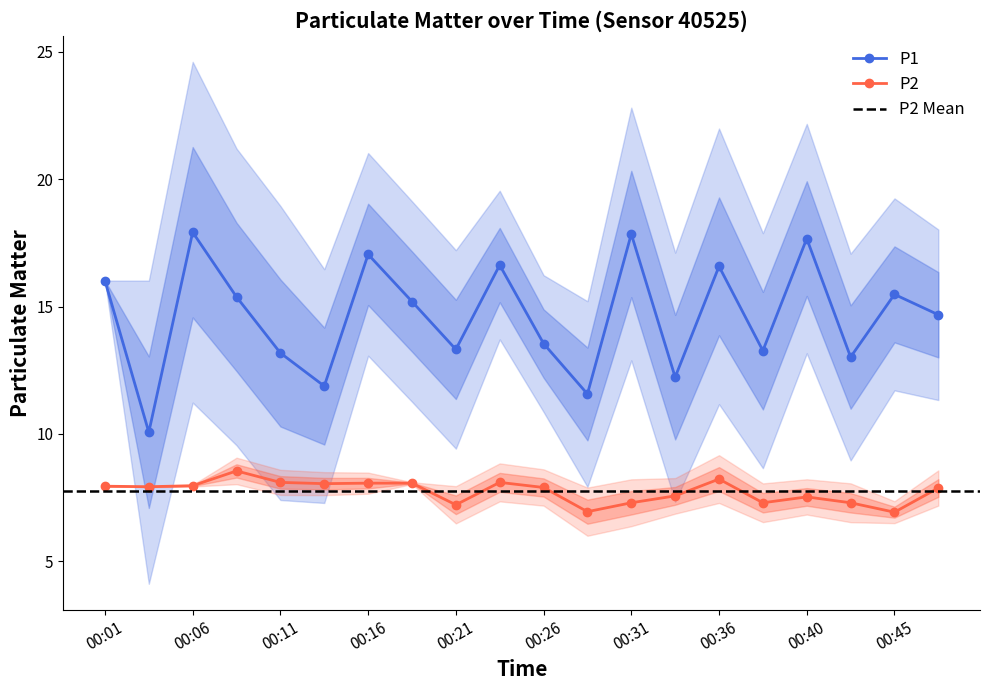

What is the minimum value for P1?

10.1